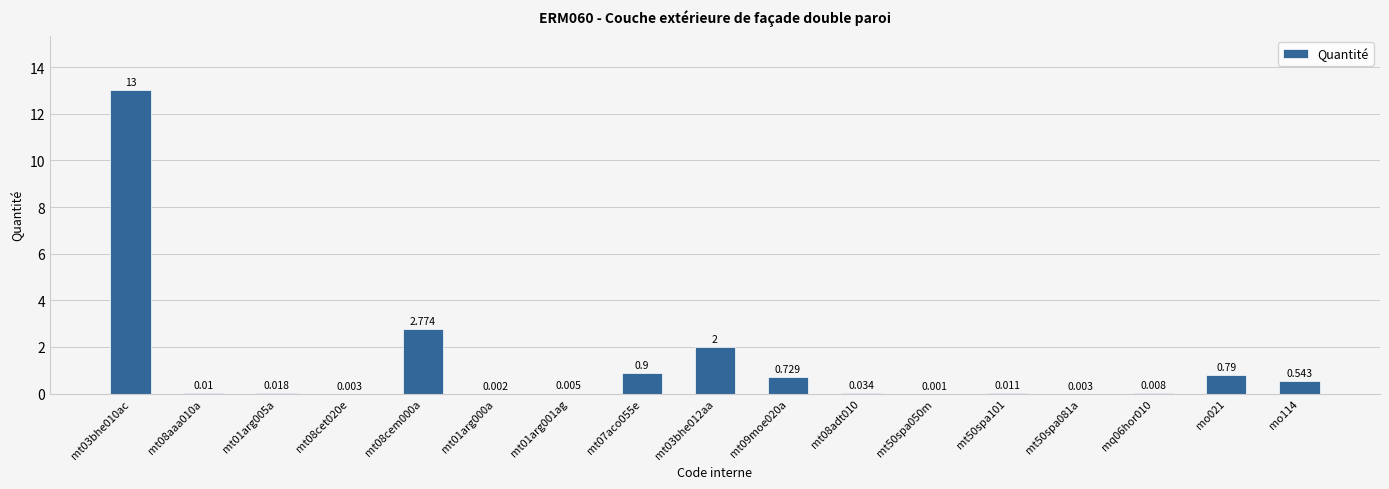

Reading left to right, extract all data points from this chart.

mt03bhe010ac=13.0	mt08aaa010a=0.0	mt01arg005a=0.0	mt08cet020e=0.0	mt08cem000a=2.8	mt01arg000a=0.0	mt01arg001ag=0.0	mt07aco055e=0.9	mt03bhe012aa=2.0	mt09moe020a=0.7	mt08adt010=0.0	mt50spa050m=0.0	mt50spa101=0.0	mt50spa081a=0.0	mq06hor010=0.0	mo021=0.8	mo114=0.5